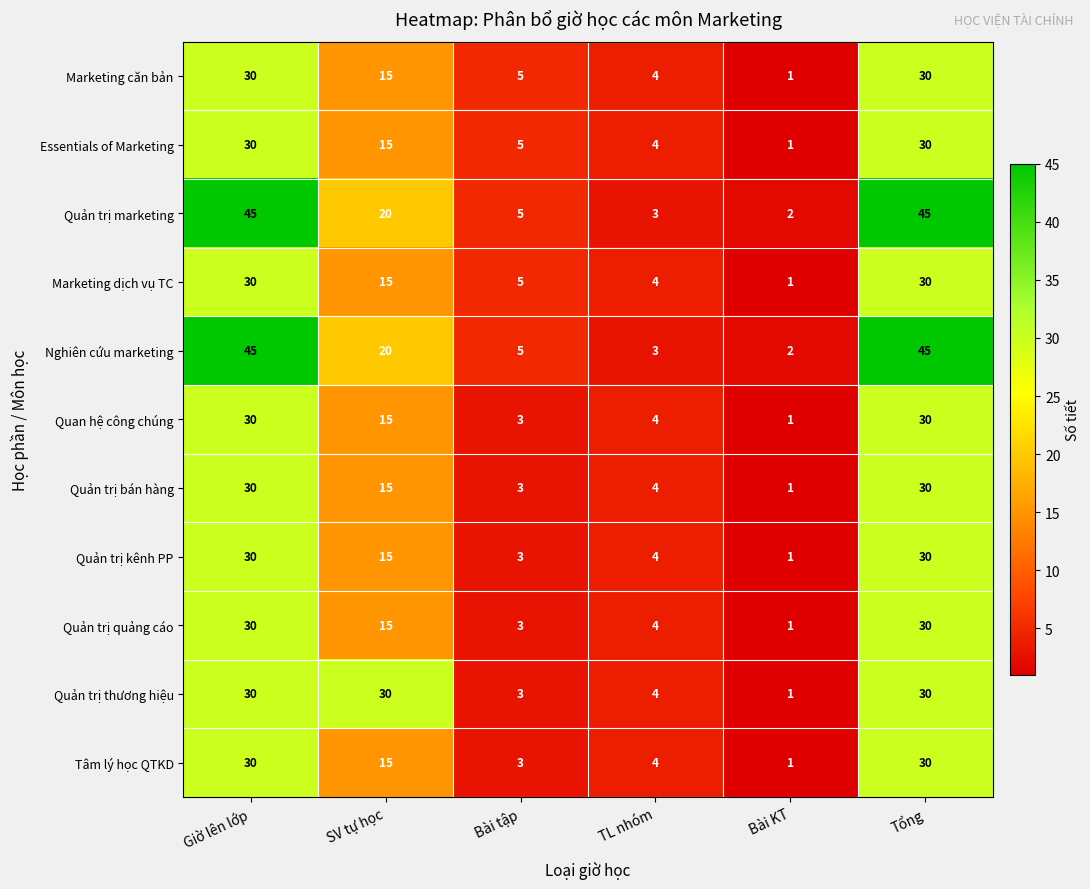

How many data points in Essentials of Marketing are less than 15?

3